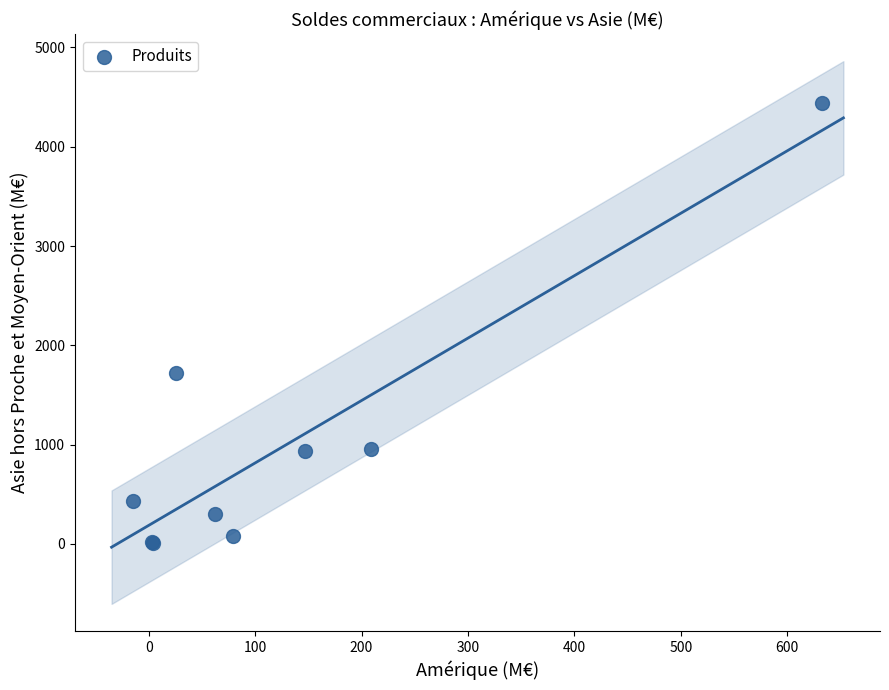

What Y value in the scatter plot is closest to 2223?

1722.8